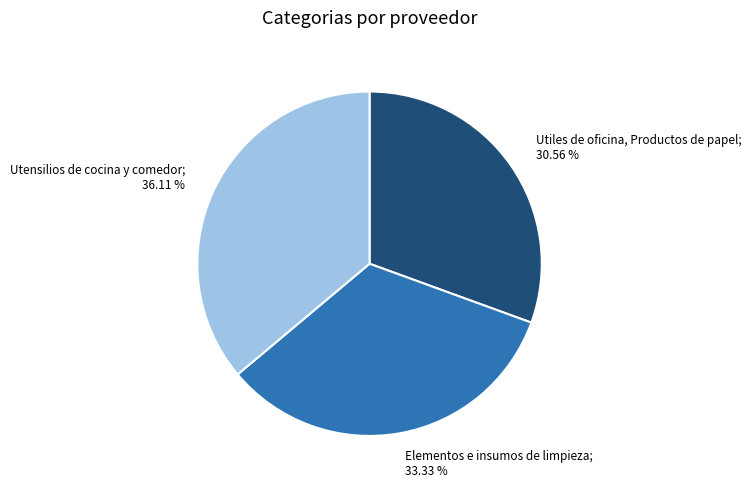

Is there any slice that represents more than half of the pie?

No